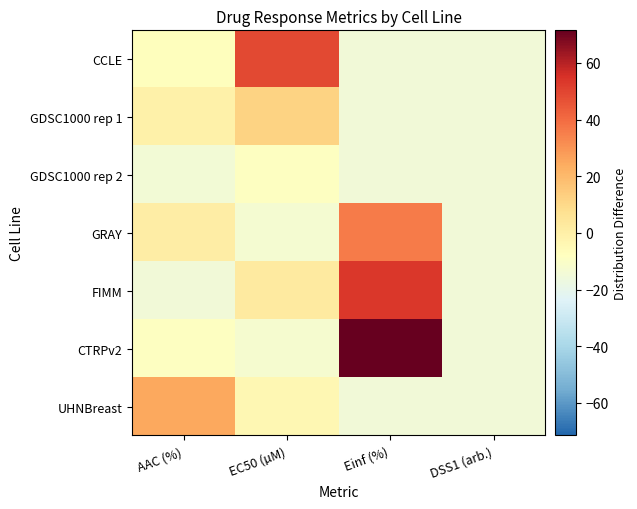

Which series has the widest spread of values?

CTRPv2